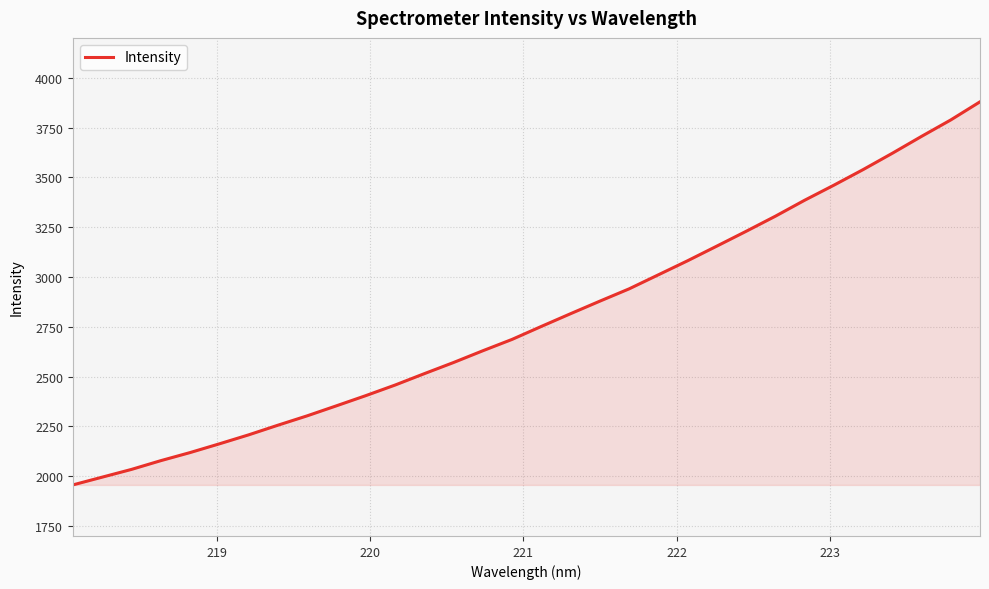

What is the difference between the maximum and minimum values?

1922.9